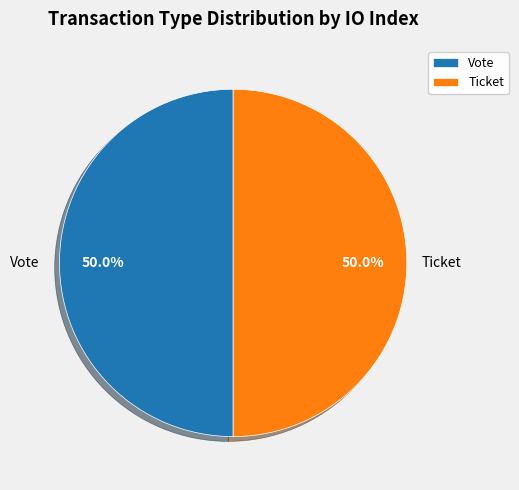

Approximately how many times larger is the value at Ticket compared to Vote?

1.0